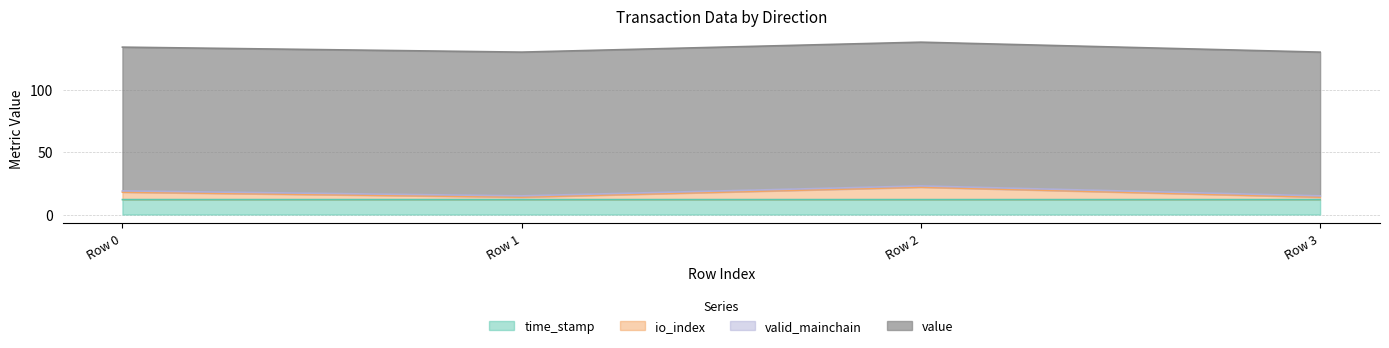

Does the chart have visible grid lines?

Yes